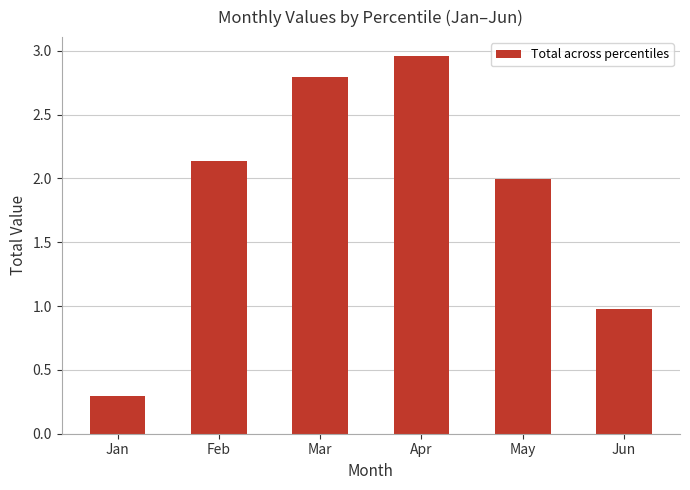

The value at May is 2.0. True or false?

True